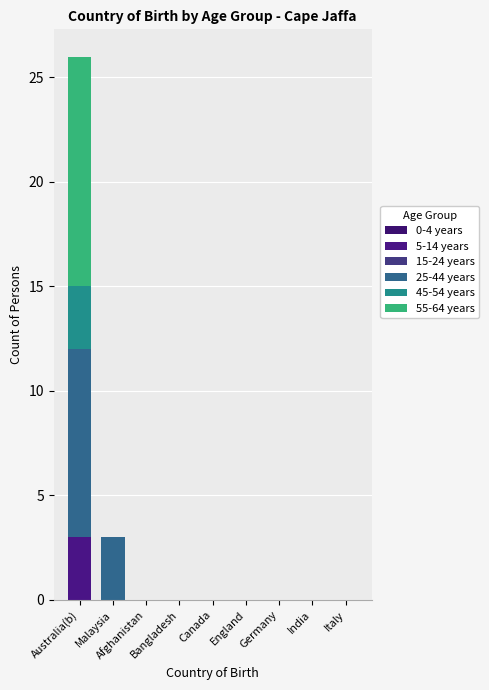

How many 5-14 years values are between 0 and 1?

8